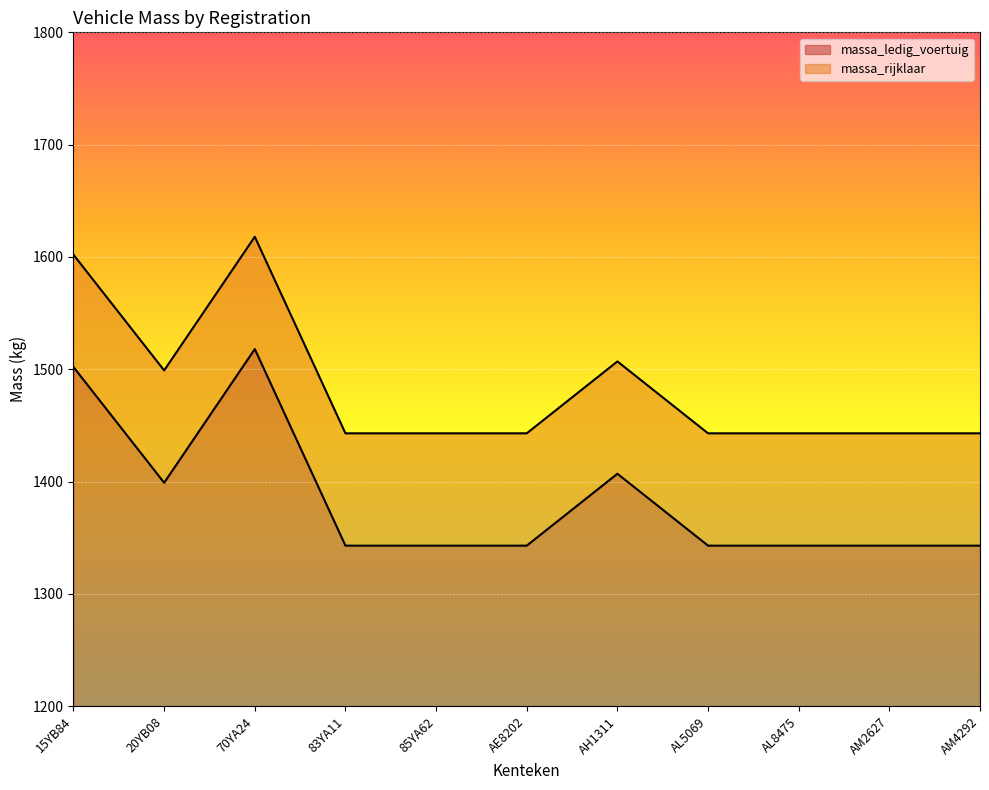

What is the minimum value shown in the chart?

1343